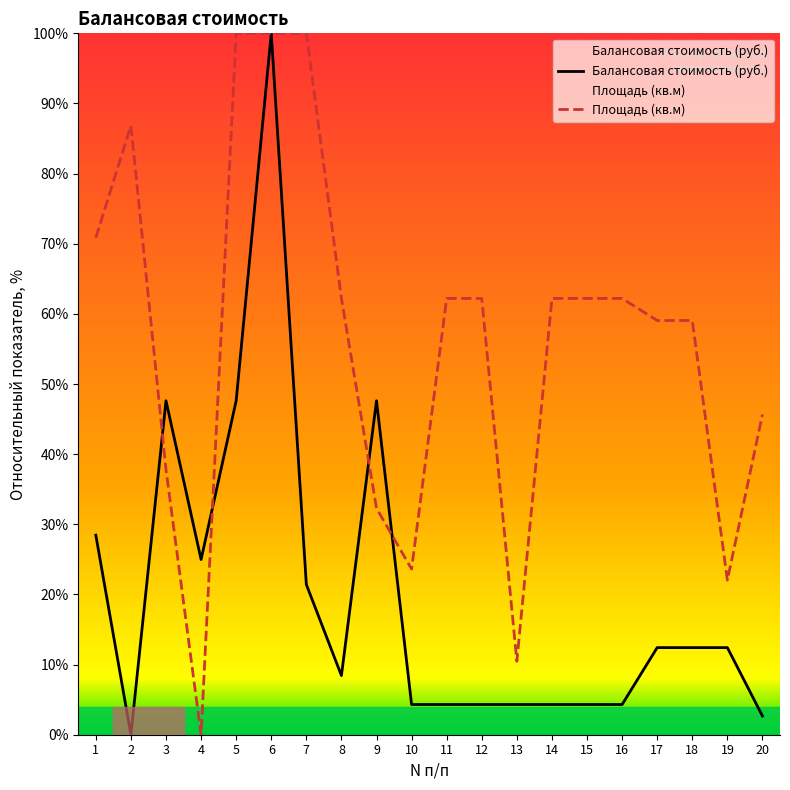

True or false: Площадь (кв.м) and Балансовая стоимость (руб.) cross at least once.

True